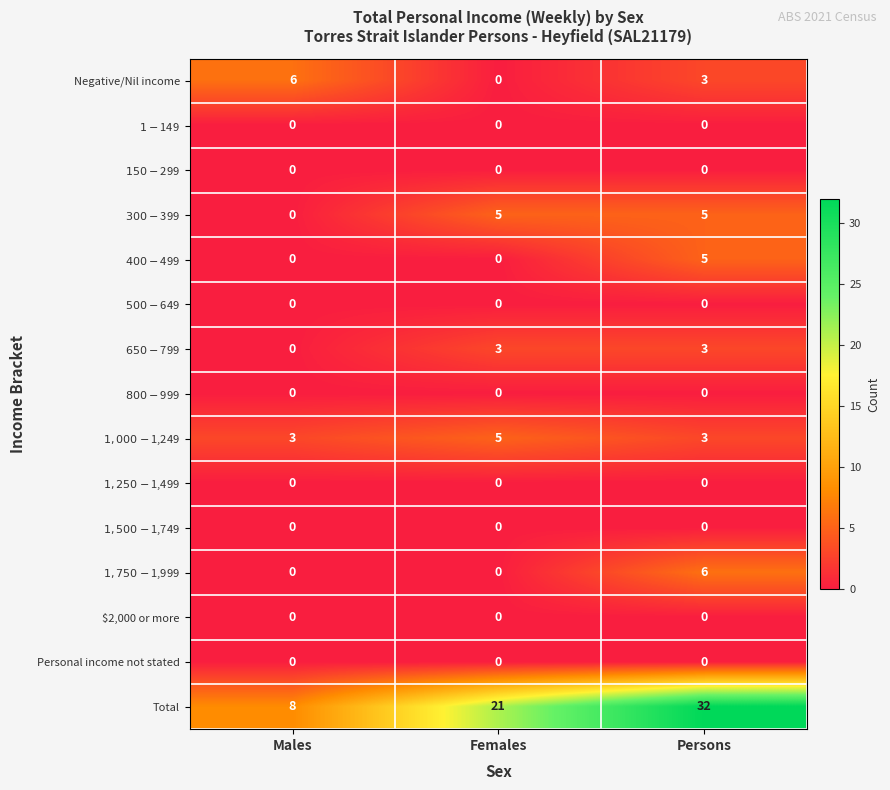

Which series has the widest spread of values?

Total